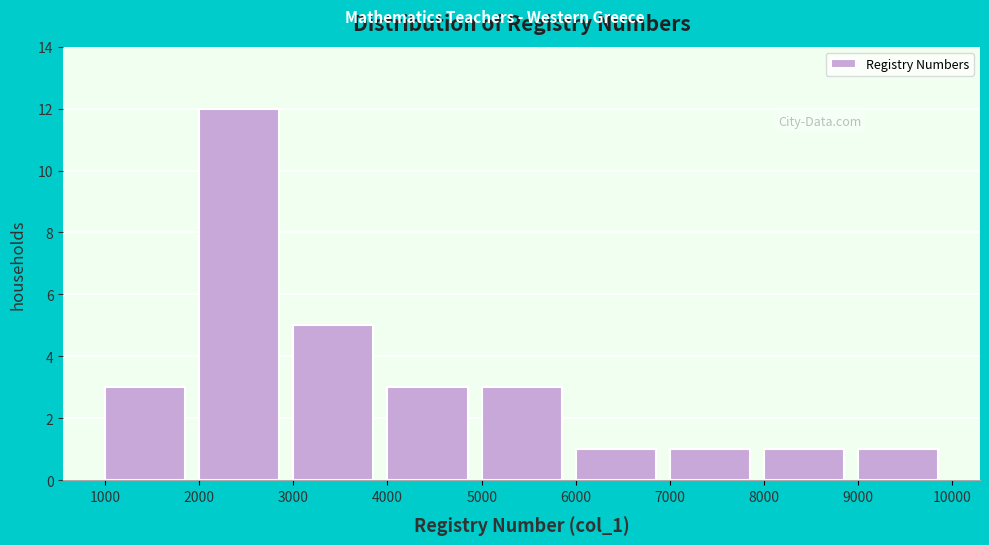

Over which range of the x-axis is the bar tallest?

2000 to 3000